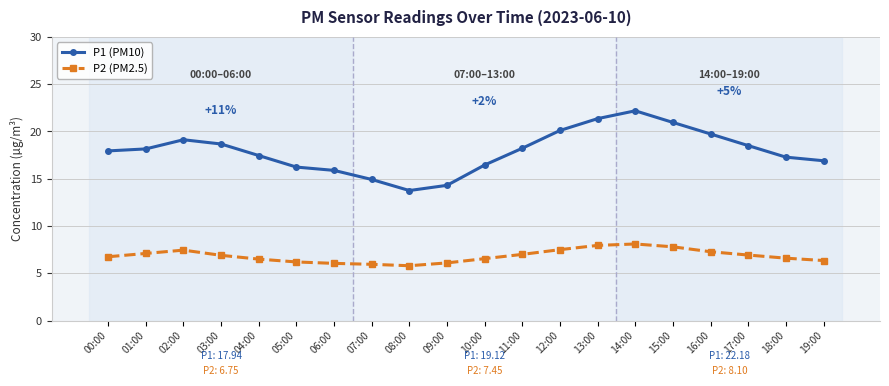

What is the minimum value shown in the chart?

5.8